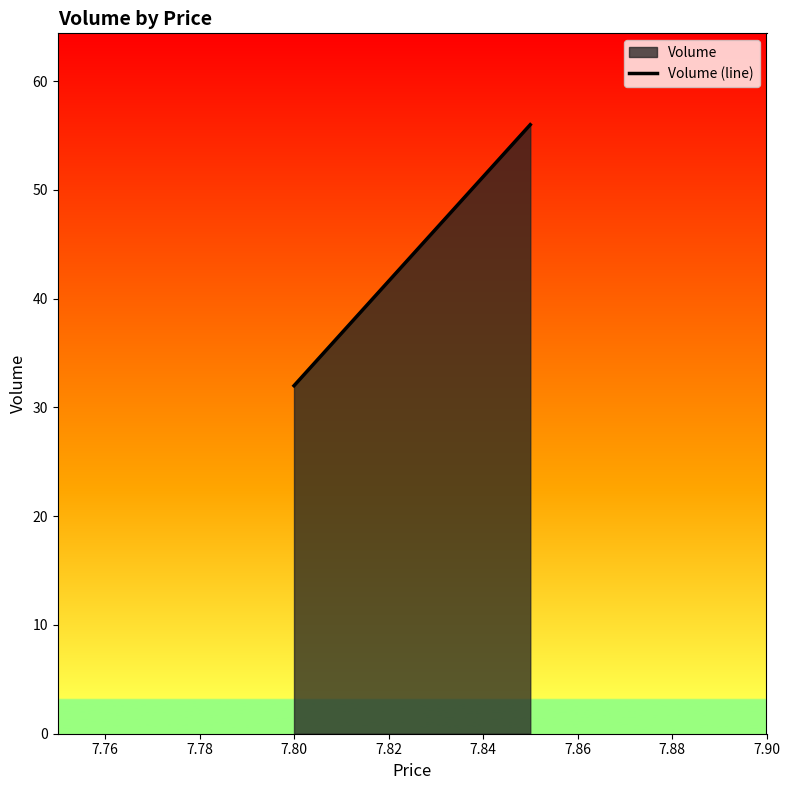

What is the sum of all values?

88